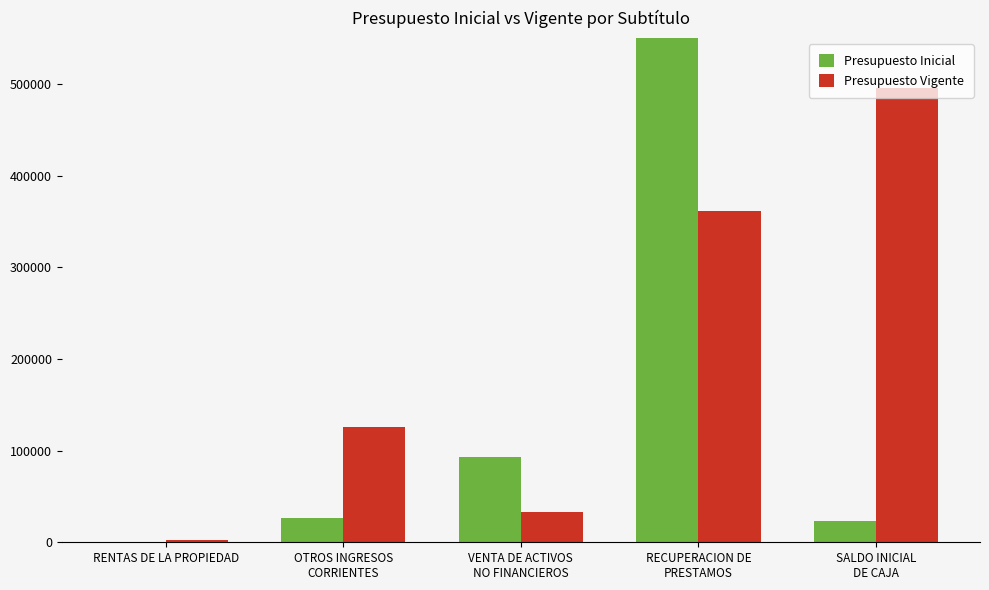

What is the approximate value of Presupuesto Inicial at RECUPERACION DE
PRESTAMOS?

739271